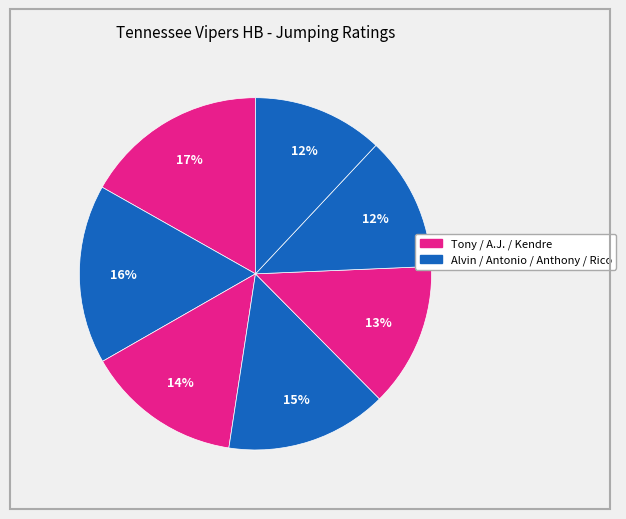

To the nearest percent, what is the difference between the largest and smallest slice percentages?

5%